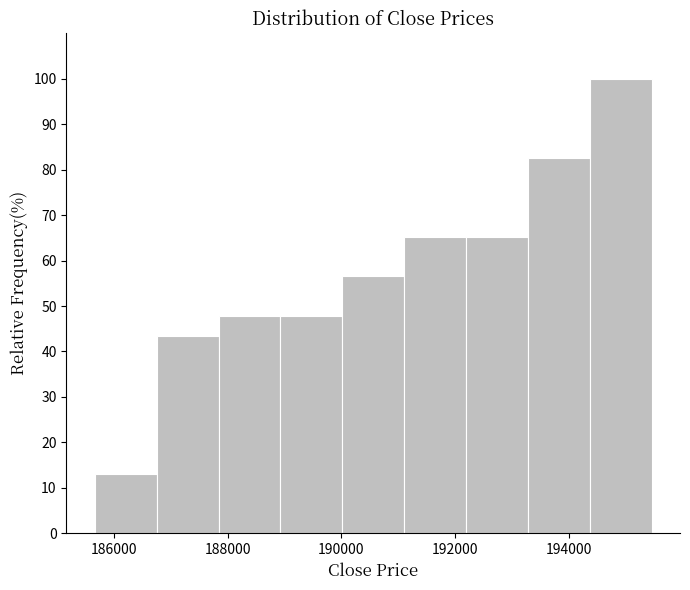

Reading left to right, list every bar in this chart as the range it spans on the x-axis followed by its height. Neither the bar edges nor the heights are printed on the chart, so give them approximately, as read against the axes.

185600 to 186800: 13
186800 to 187800: 43
187800 to 189000: 48
189000 to 190000: 48
190000 to 191200: 57
191200 to 192200: 65
192200 to 193200: 65
193200 to 194400: 83
194400 to 195400: 100